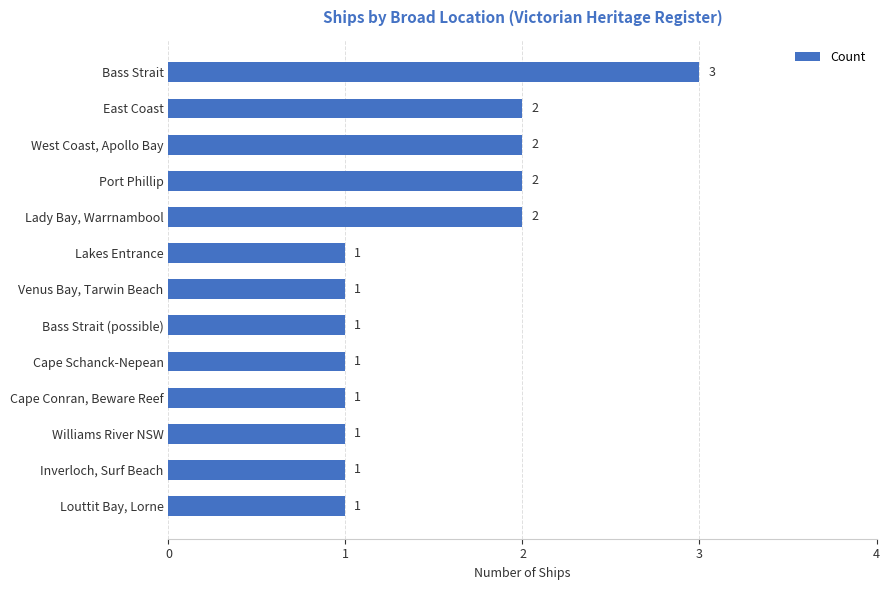

What position from the bottom is Port Phillip?

10